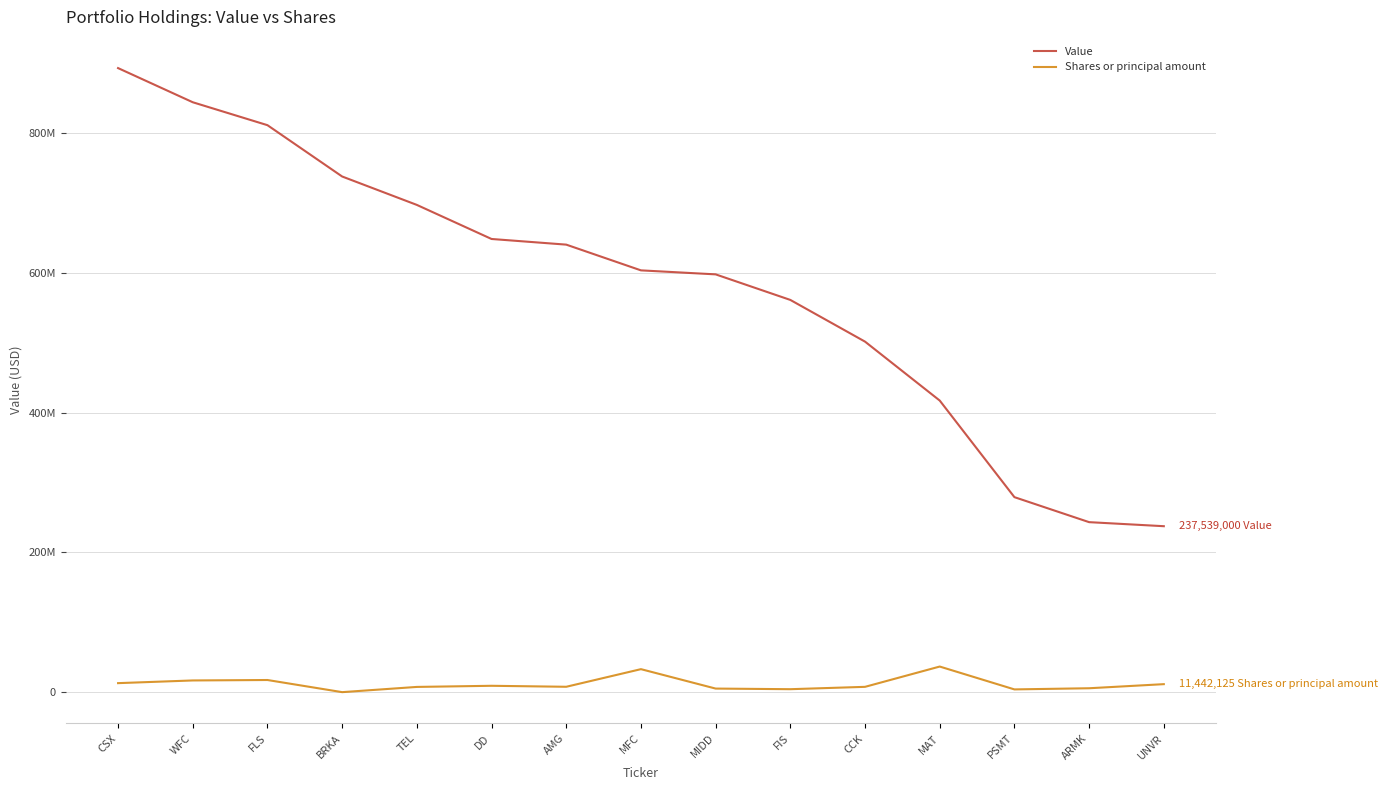

What are all the series names shown in the legend?

Value, Shares or principal amount